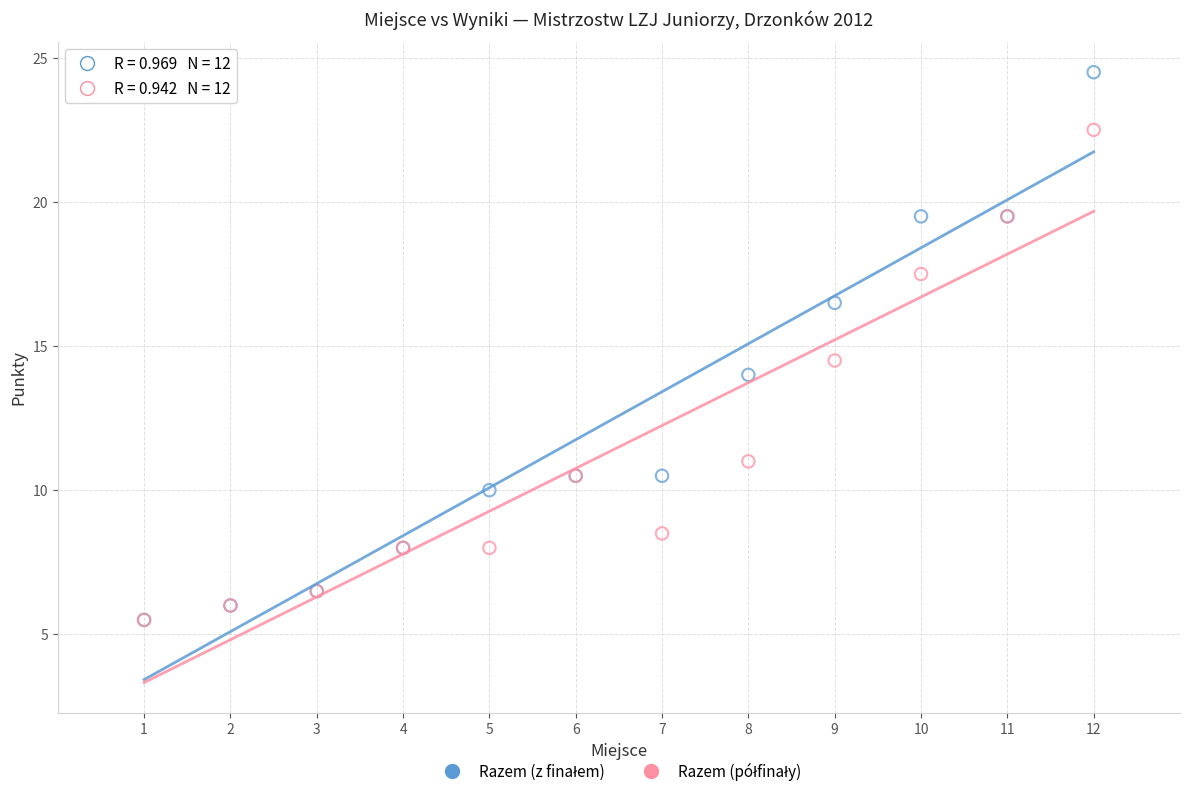

Across all series, what Y value is closest to 15?

14.5